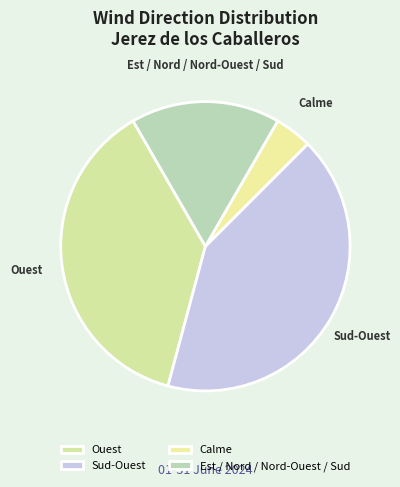

How many slices are in this pie chart?

4